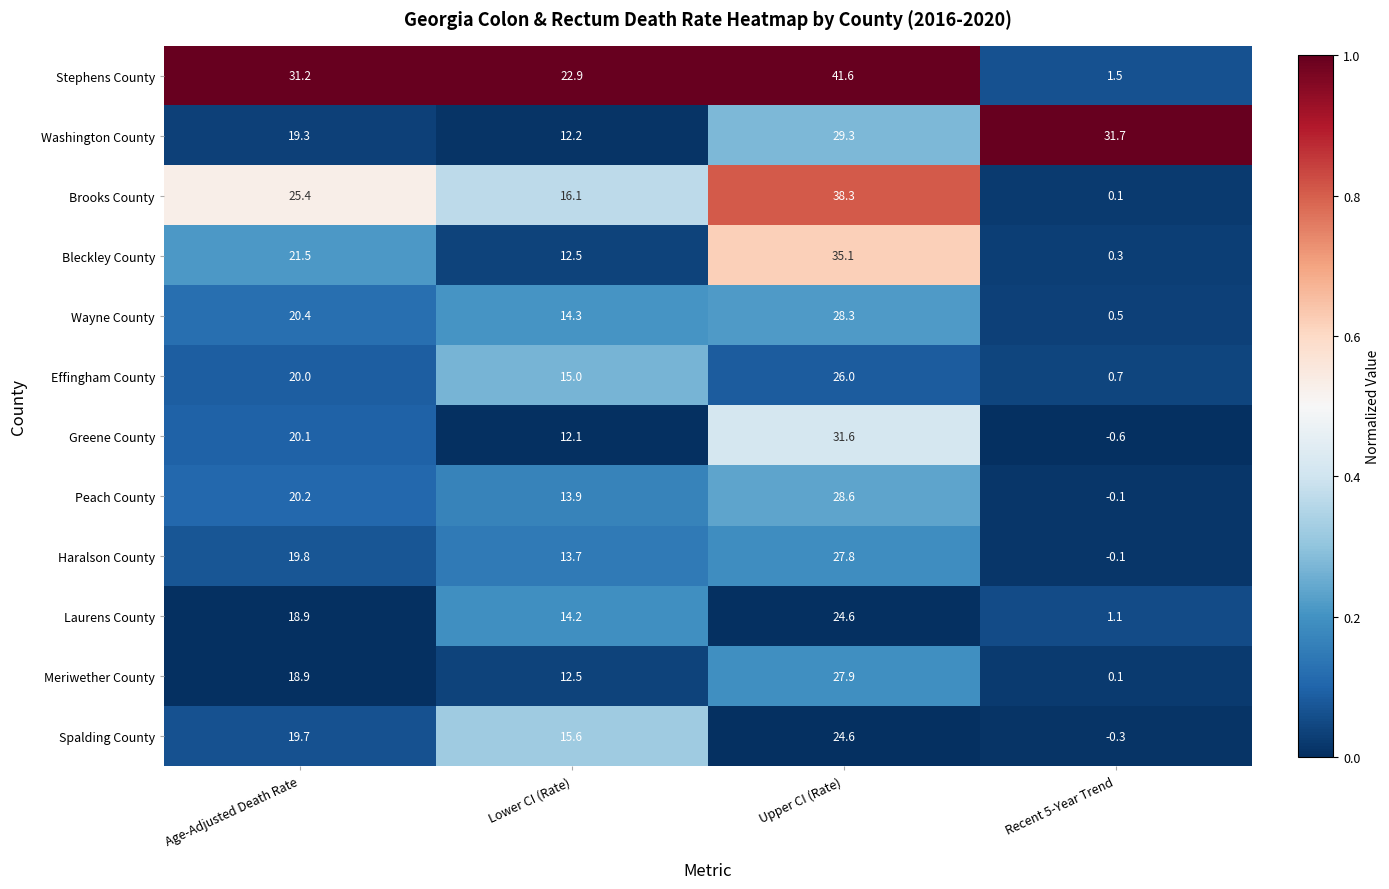

The Effingham County series shows 20.0 at Age-Adjusted Death Rate. True or false?

True